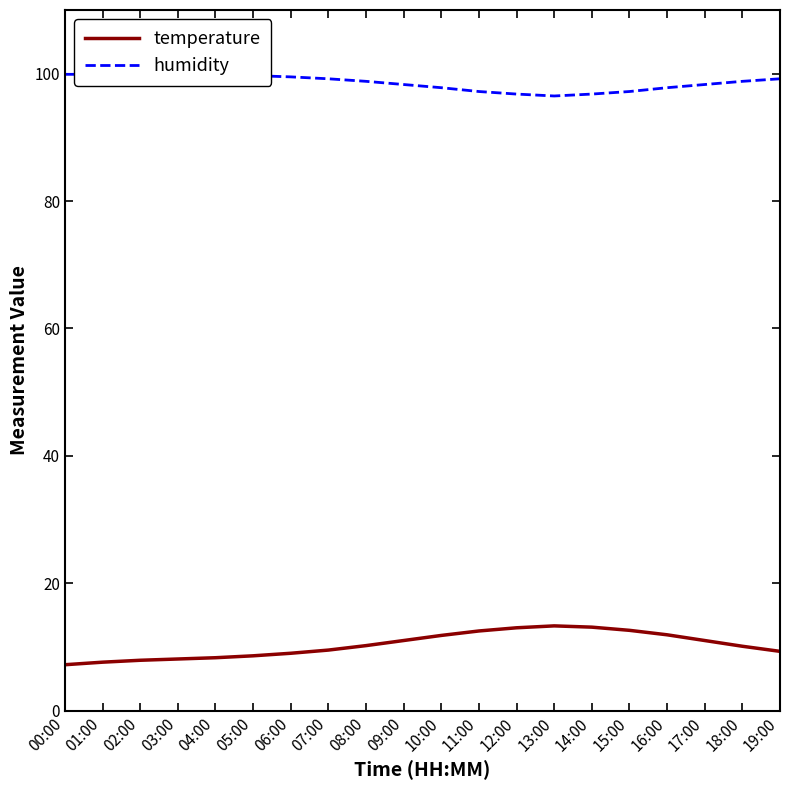

Is it true that temperature equals 9.5 at 07:00?

True